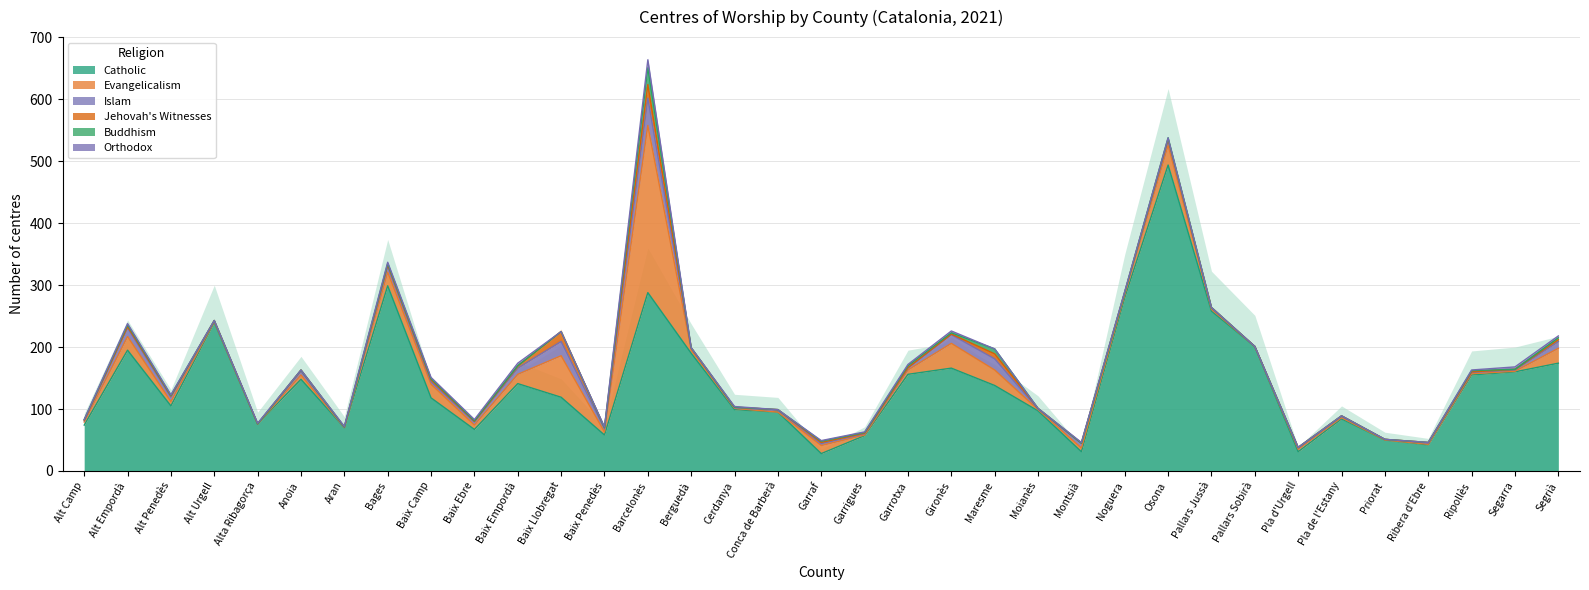

What is the difference between the highest and lowest values at Maresme?

138